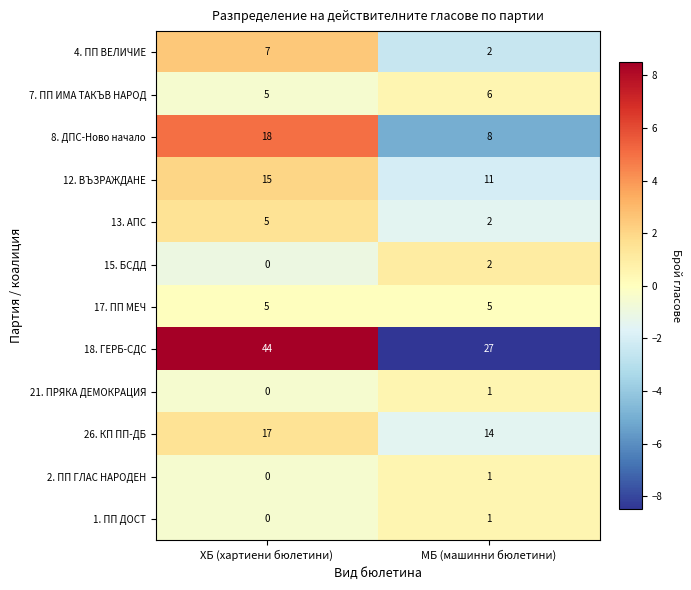

What is the maximum value shown in the chart?

44